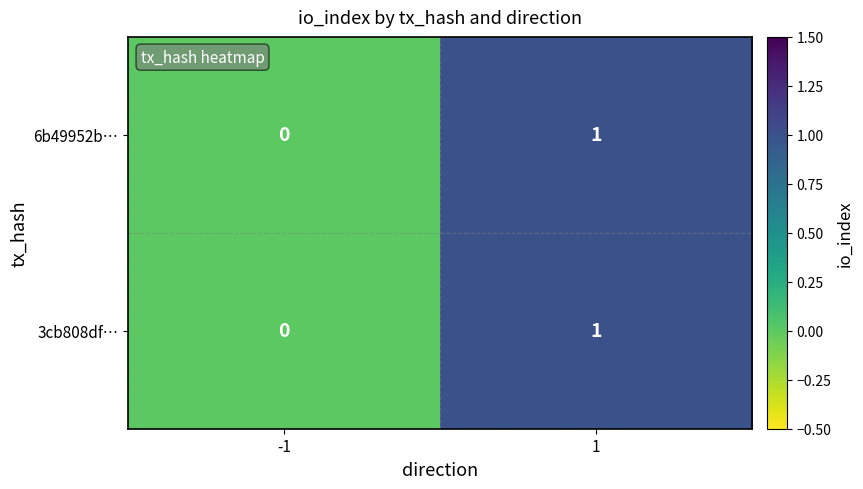

What is the total value across all series at 1?

2